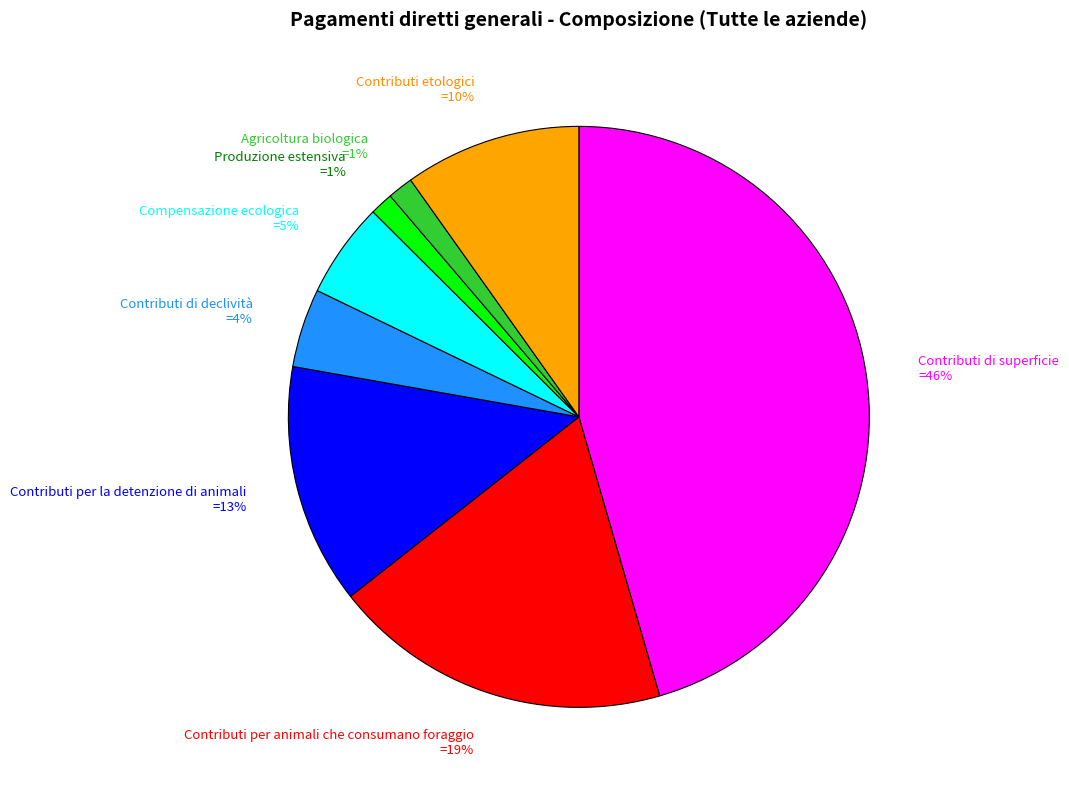

Does Compensazione ecologica represent more than half of the total?

No